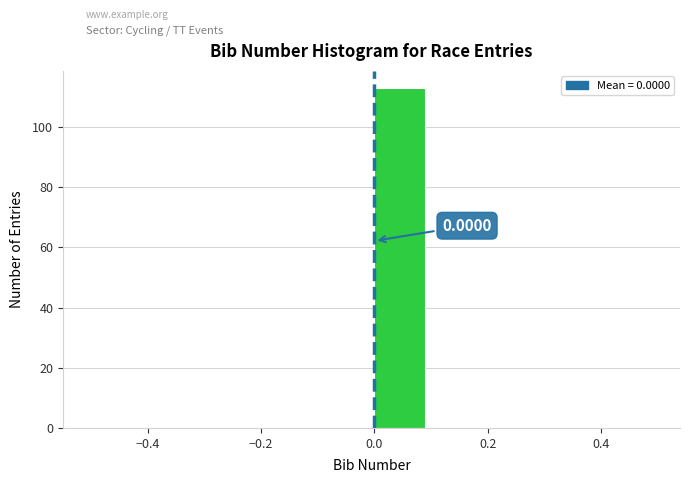

Over which range of the x-axis is the bar tallest?

0.0 to 0.1